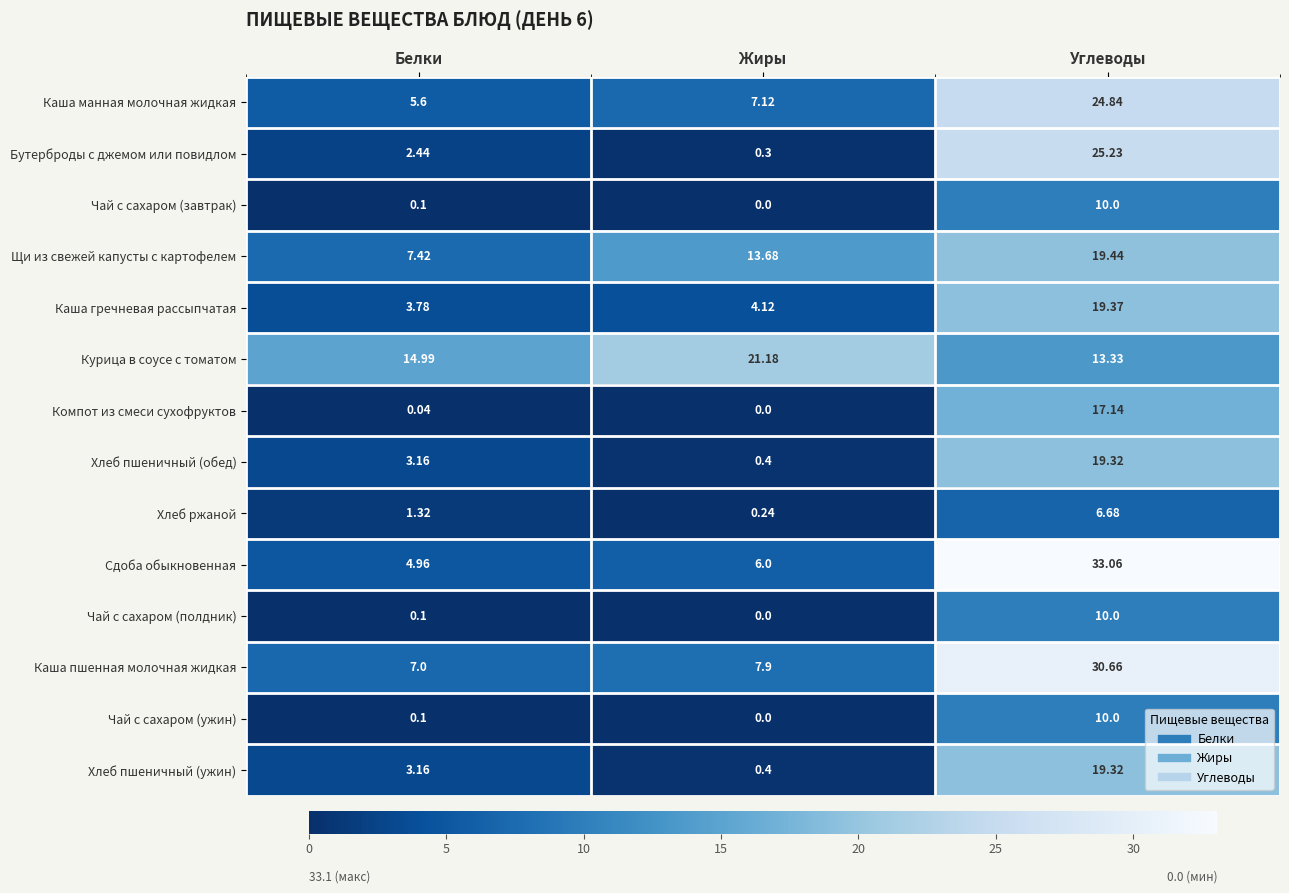

What is the spread (max minus min) of values at Углеводы?

26.4